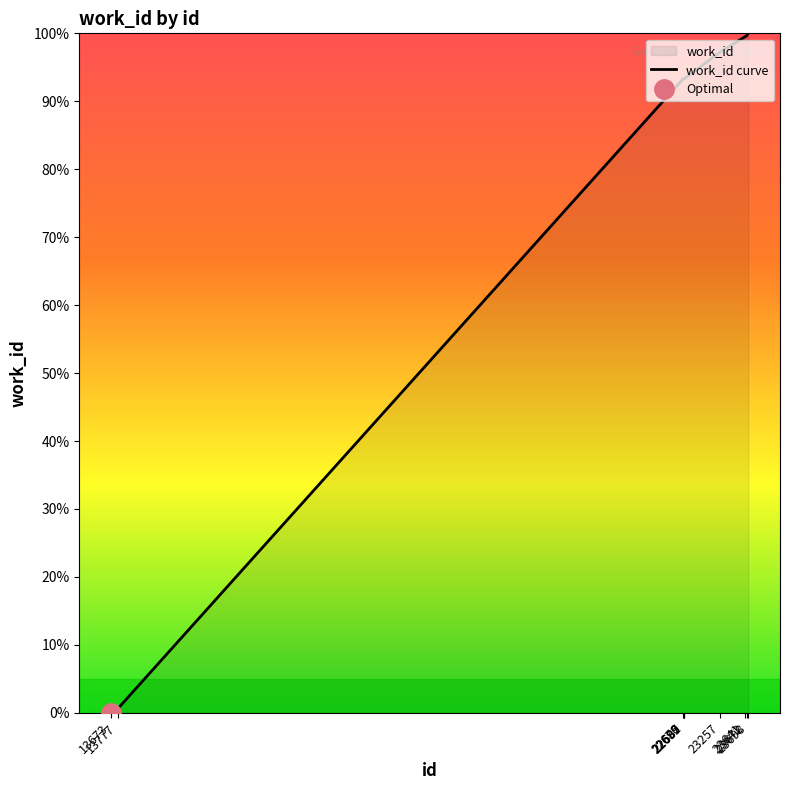

What is the sum of the values at 22689 and 22676?

186.6